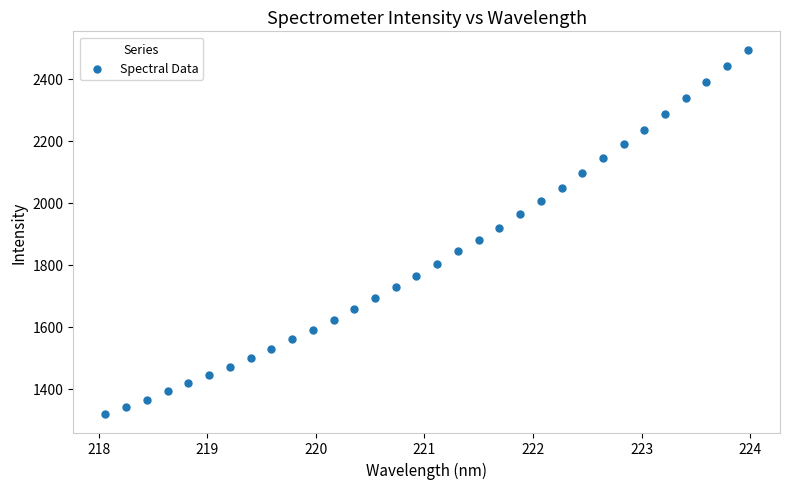

What is the range of X values (max minus min)?

5.9